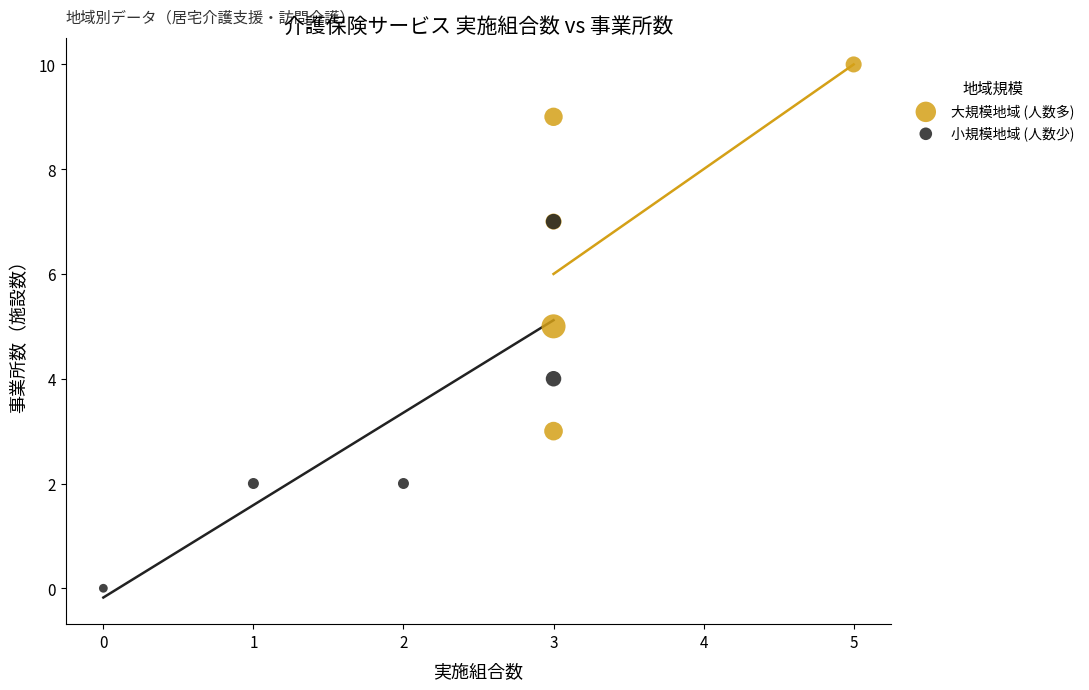

Which series reaches the minimum Y coordinate?

小規模地域 (人数少)